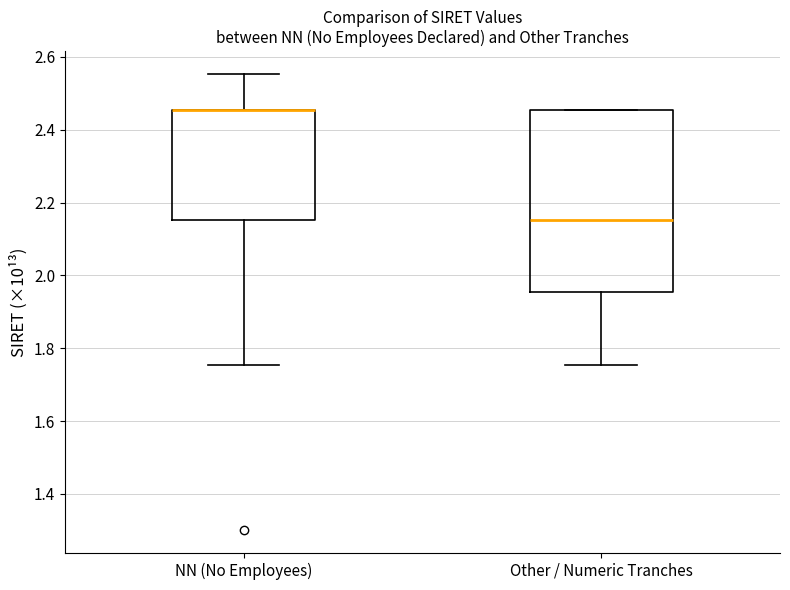

Reading left to right, transcribe this box plot: for each box, give where its median line is, the range the box spans, and where its two whiskers end, as read against the y-axis. The values are not printed on the chart, so give them approximately, as read against the axis.

NN (No Employees): median 2.46 (drawn on the box's upper edge), box 2.16 to 2.46, whiskers 1.76 to 2.56
Other / Numeric Tranches: median 2.16, box 1.96 to 2.46, whiskers 1.76 to 2.46